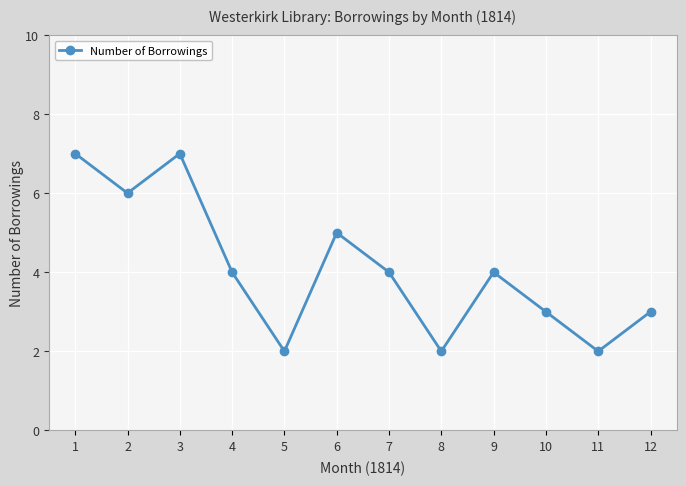

The chart shows a value of 2 at 5. True or false?

True